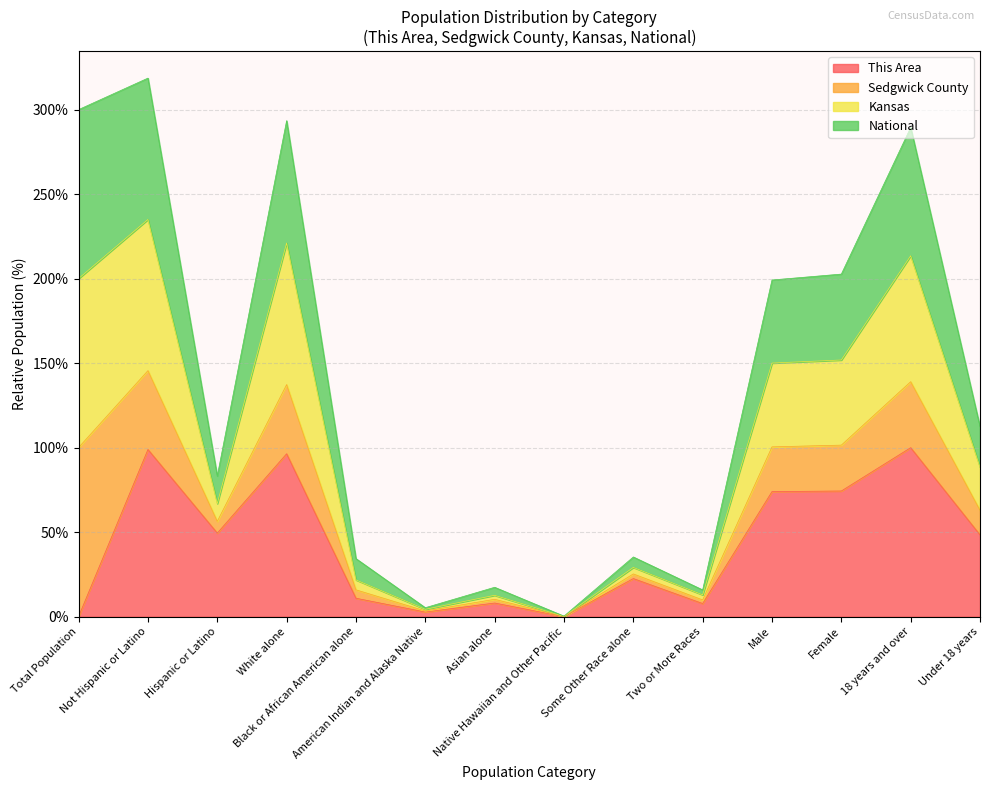

What is the highest value of the This Area series?

100.0